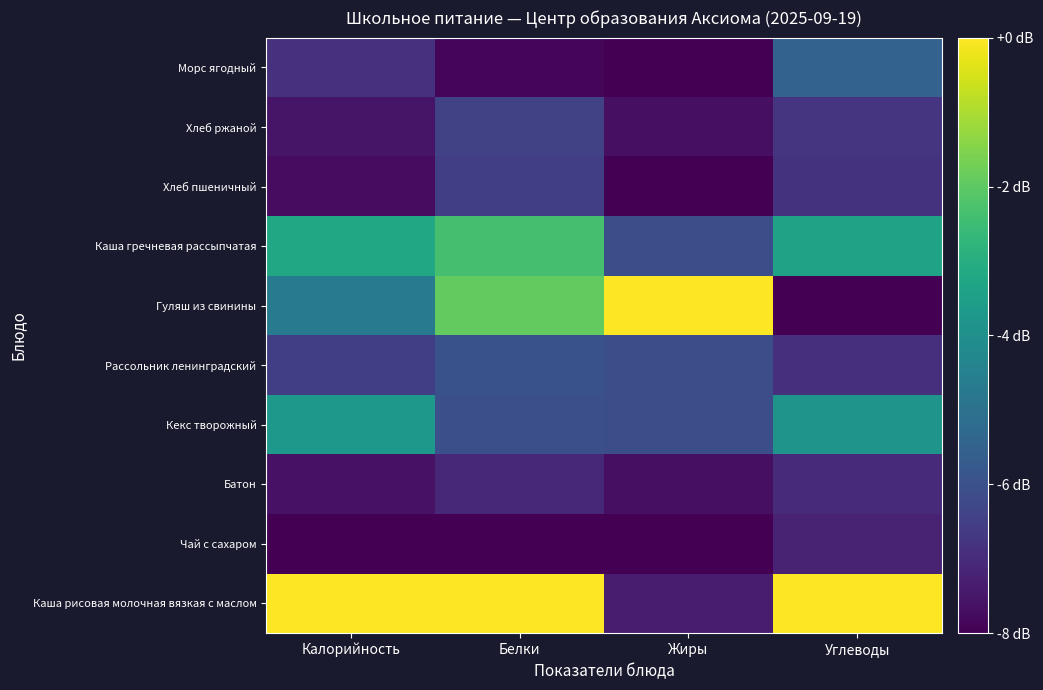

Rank the series at Белки from lowest to highest value.

Чай с сахаром, Морс ягодный, Батон, Хлеб пшеничный, Хлеб ржаной, Кекс творожный, Рассольник ленинградский, Каша гречневая рассыпчатая, Гуляш из свинины, Каша рисовая молочная вязкая с маслом